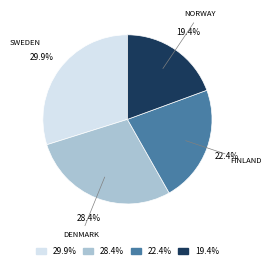

Is there any slice that represents more than half of the pie?

No